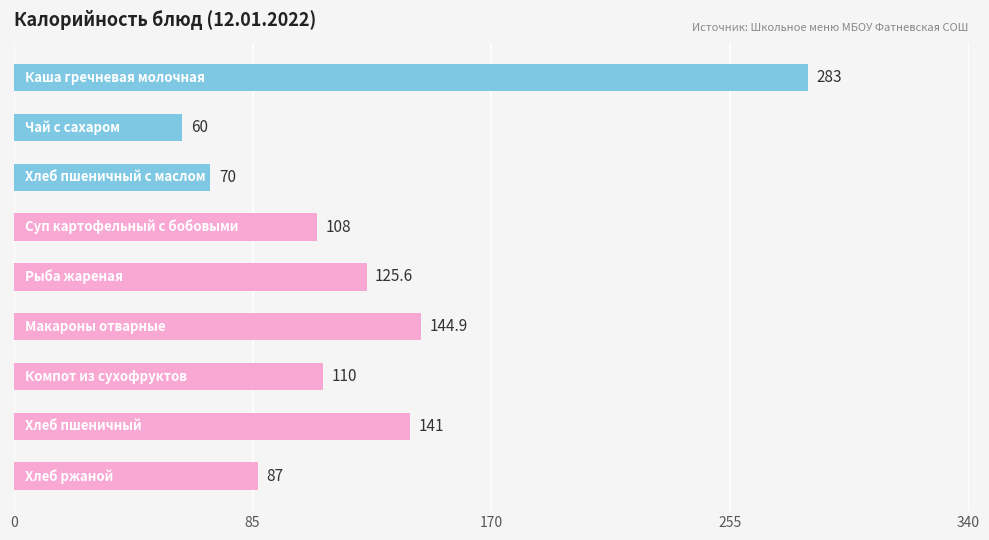

What is the value of the 5th bar from the top?

125.6